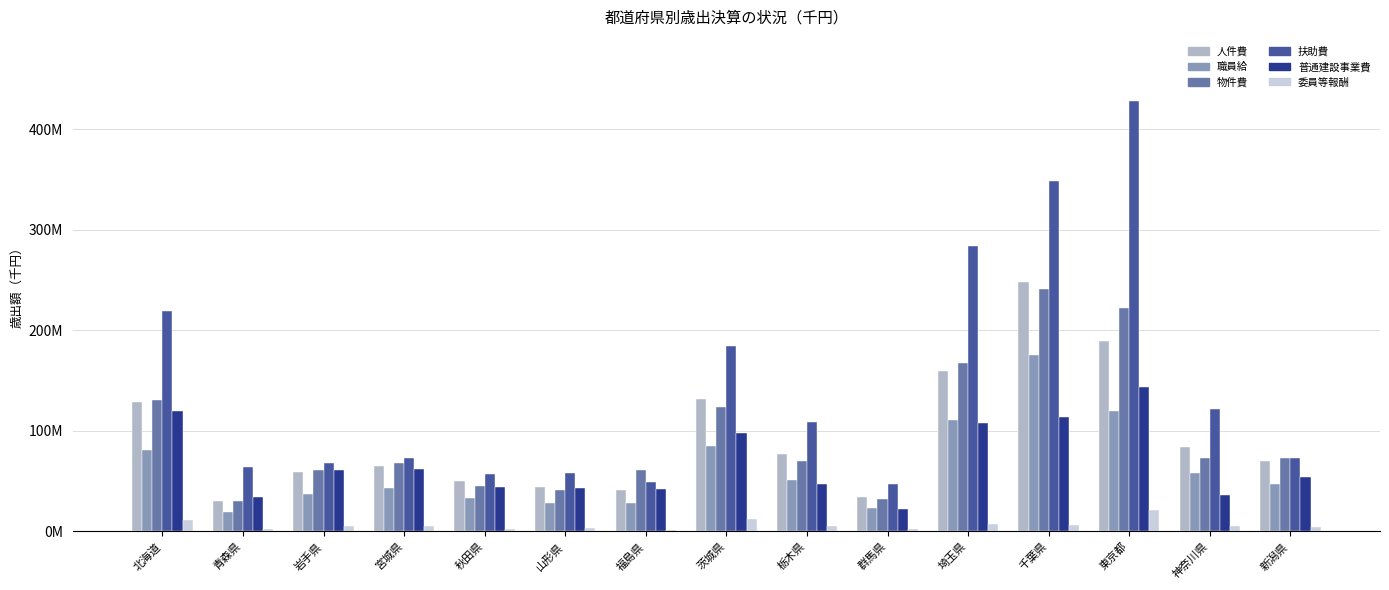

At how many categories does at least one series exceed 346768294?

2